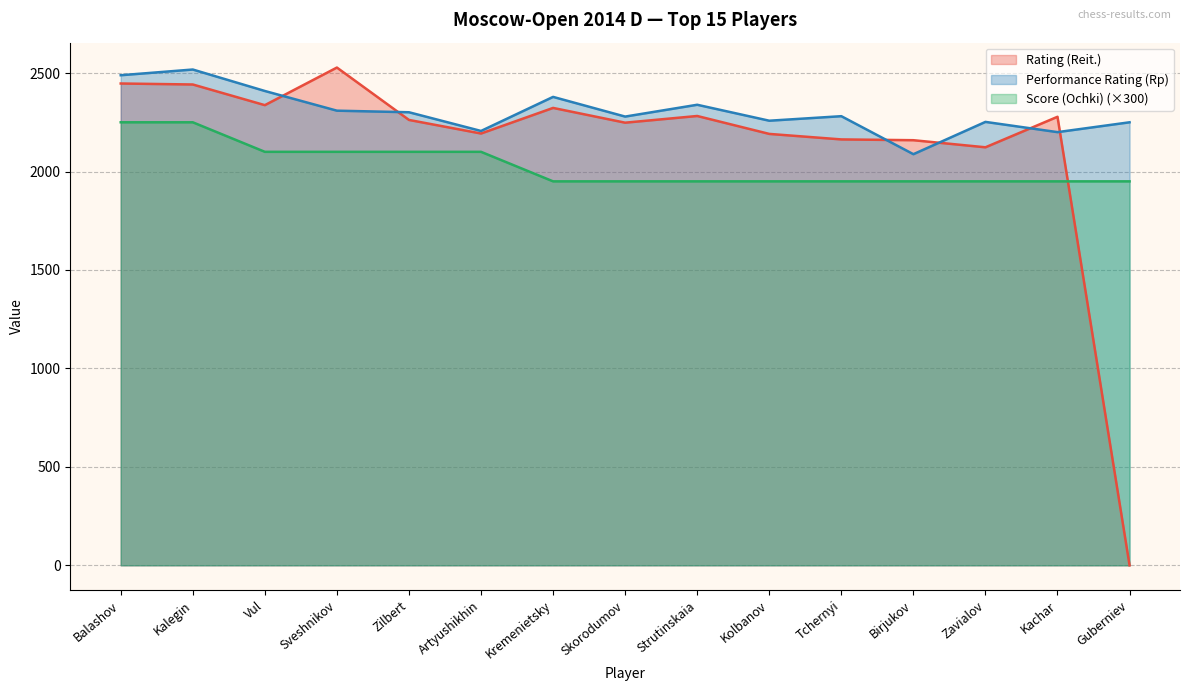

What is the difference between the maximum and minimum values in the Performance Rating (Rp) series?

430